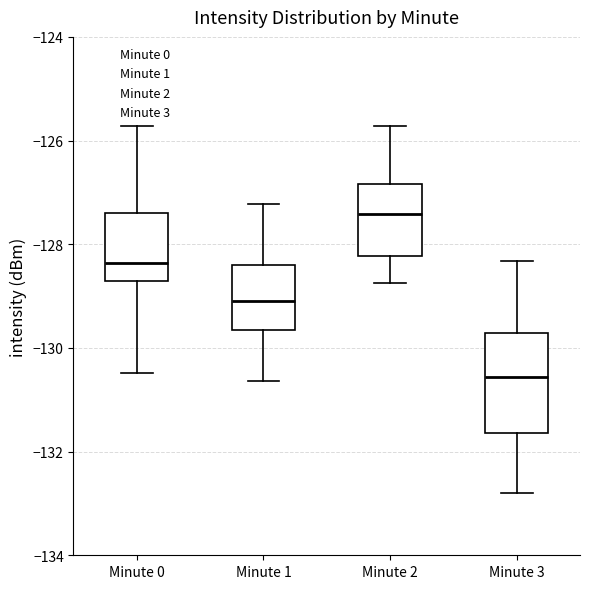

Which box is the tallest, from its lower edge to its upper edge?

Minute 3